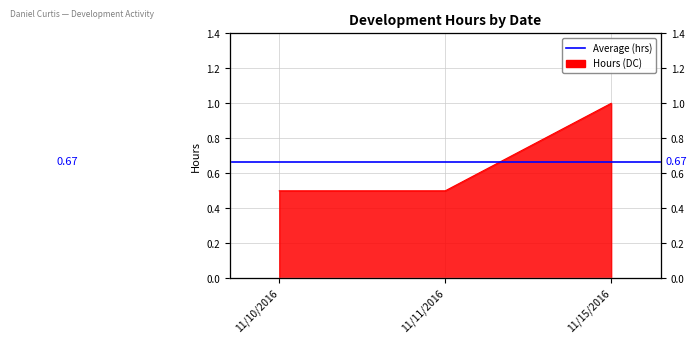

Does the chart display data point markers on the line(s)?

No